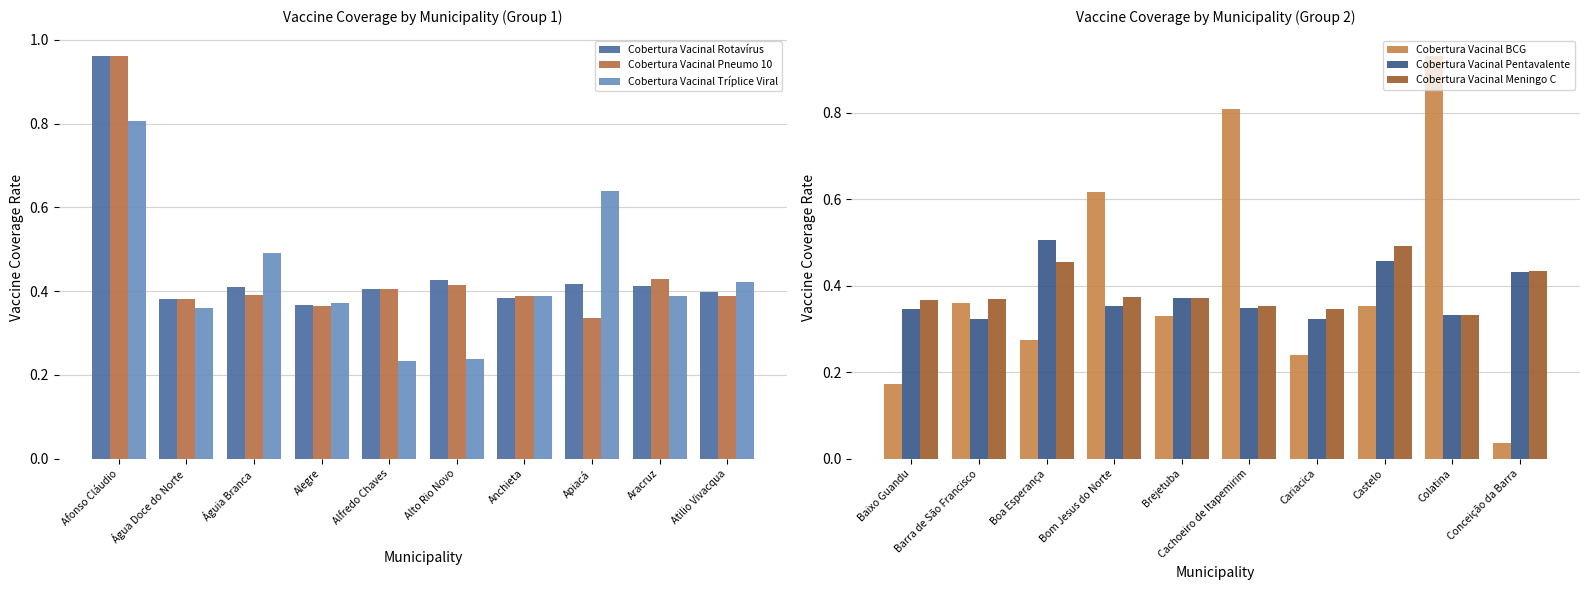

At which label does Cobertura Vacinal Tríplice Viral reach its minimum?

Alfredo Chaves